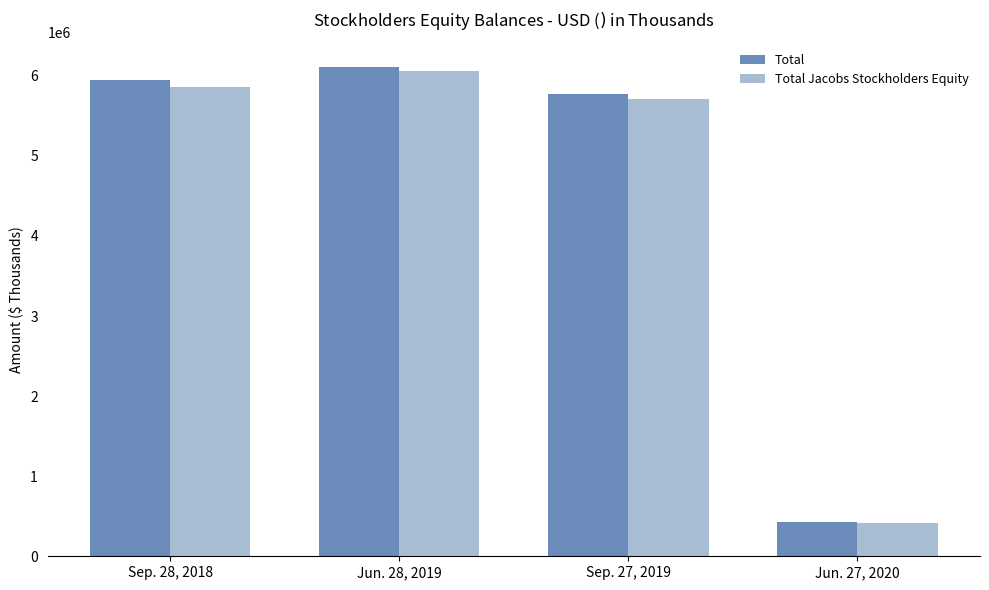

What is the spread (max minus min) of values at Sep. 28, 2018?

90009